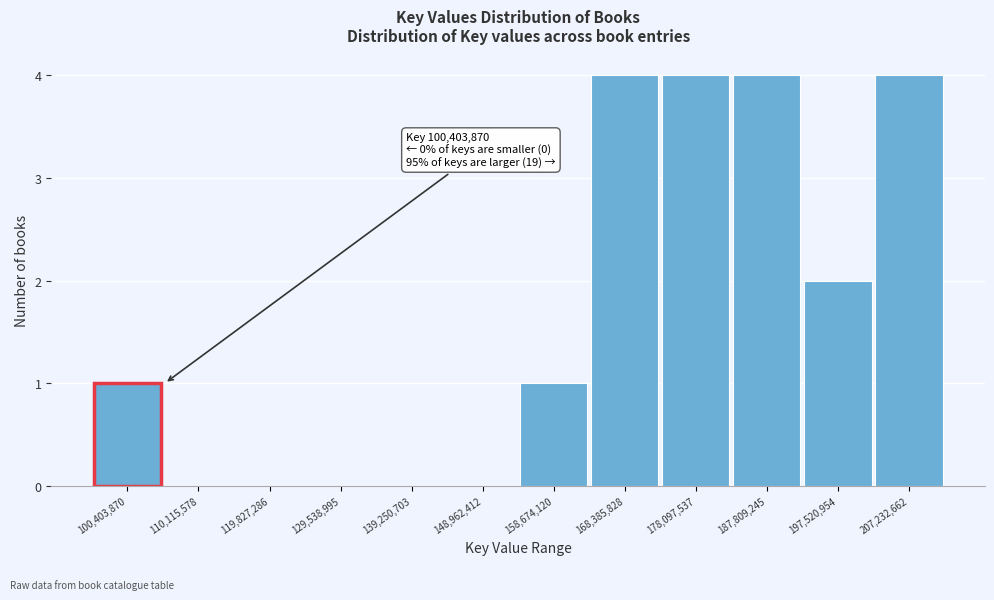

Reading left to right, extract all data points from this chart.

100,403,870=1	110,115,578=0	119,827,286=0	129,538,995=0	139,250,703=0	148,962,412=0	158,674,120=1	168,385,828=4	178,097,537=4	187,809,245=4	197,520,954=2	207,232,662=4